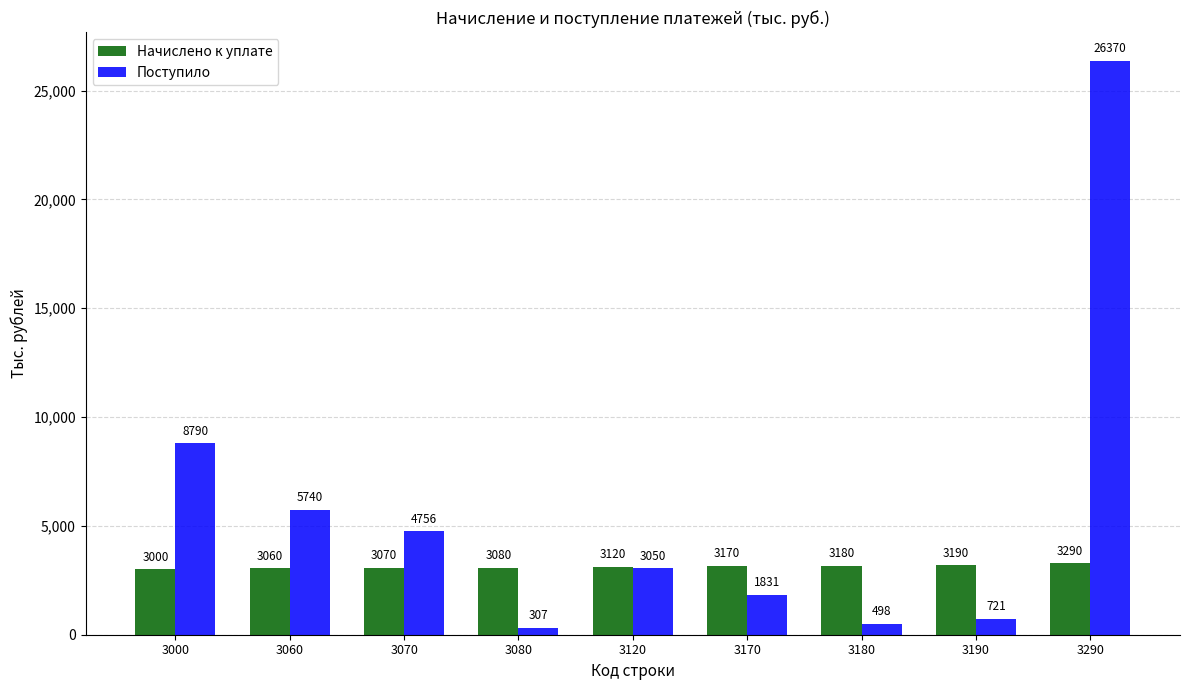

Which series has the largest total across all categories?

Поступило